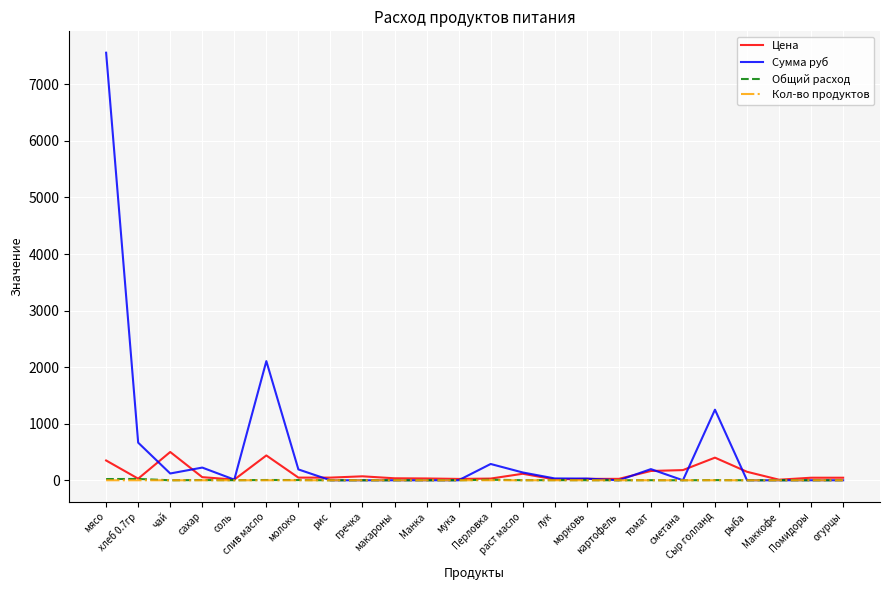

Which series has the widest spread of values?

Сумма руб